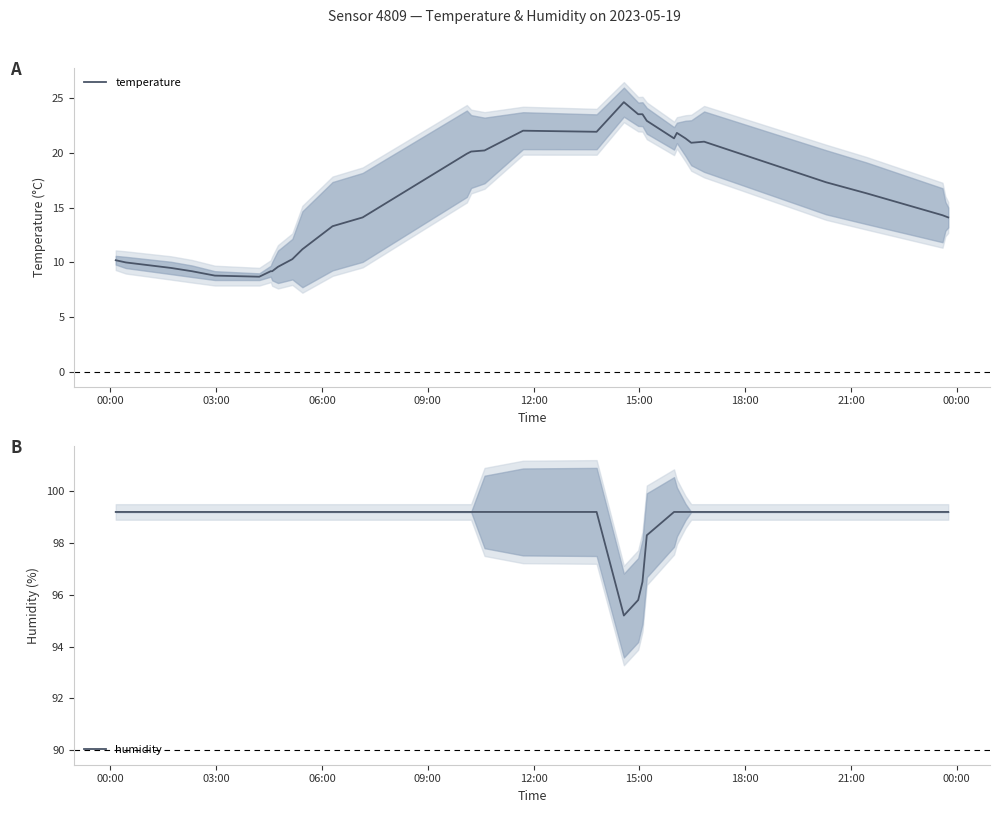

In temperature, how many points are higher than both neighbors (excluding endpoints)?

4